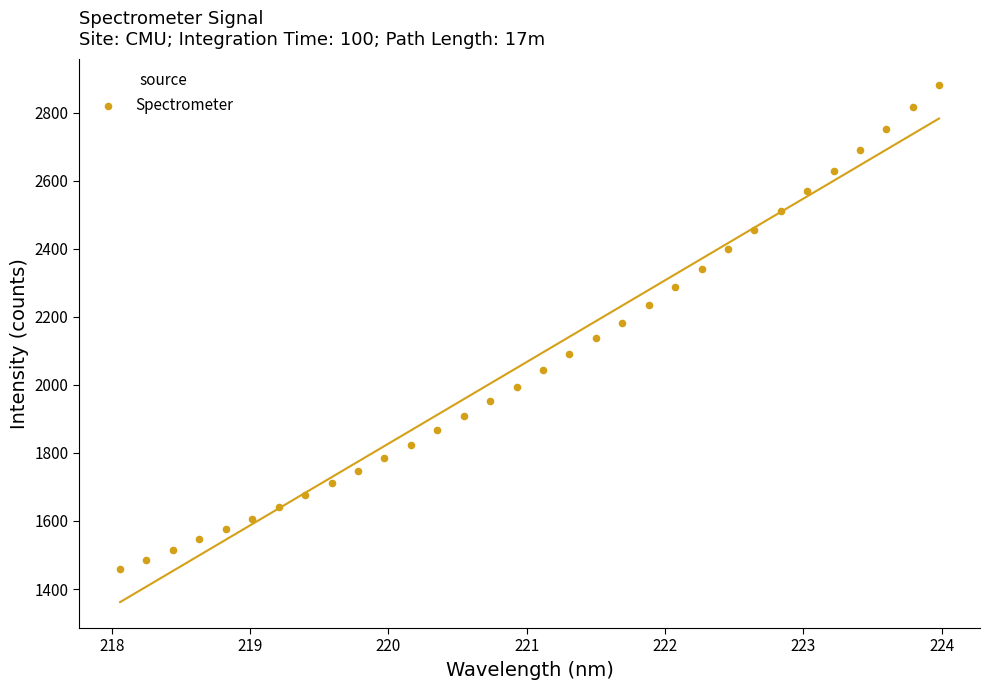

What is the range of Y values (max minus min)?

1424.0